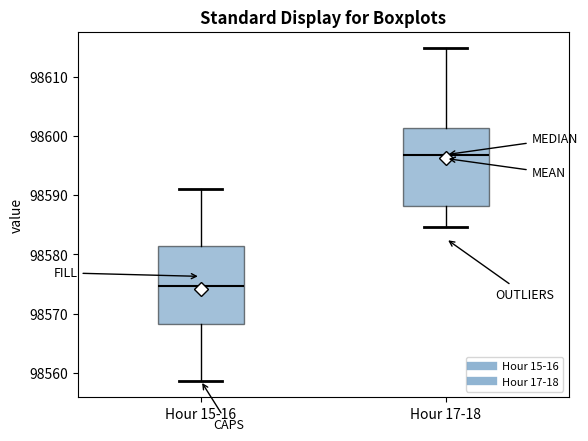

Reading left to right, transcribe this box plot: for each box, give where its median line is, the range the box spans, and where its two whiskers end, as read against the y-axis. The values are not printed on the chart, so give them approximately, as read against the axis.

Hour 15-16: median 98575, box 98568 to 98581, whiskers 98559 to 98591
Hour 17-18: median 98597, box 98588 to 98601, whiskers 98585 to 98615